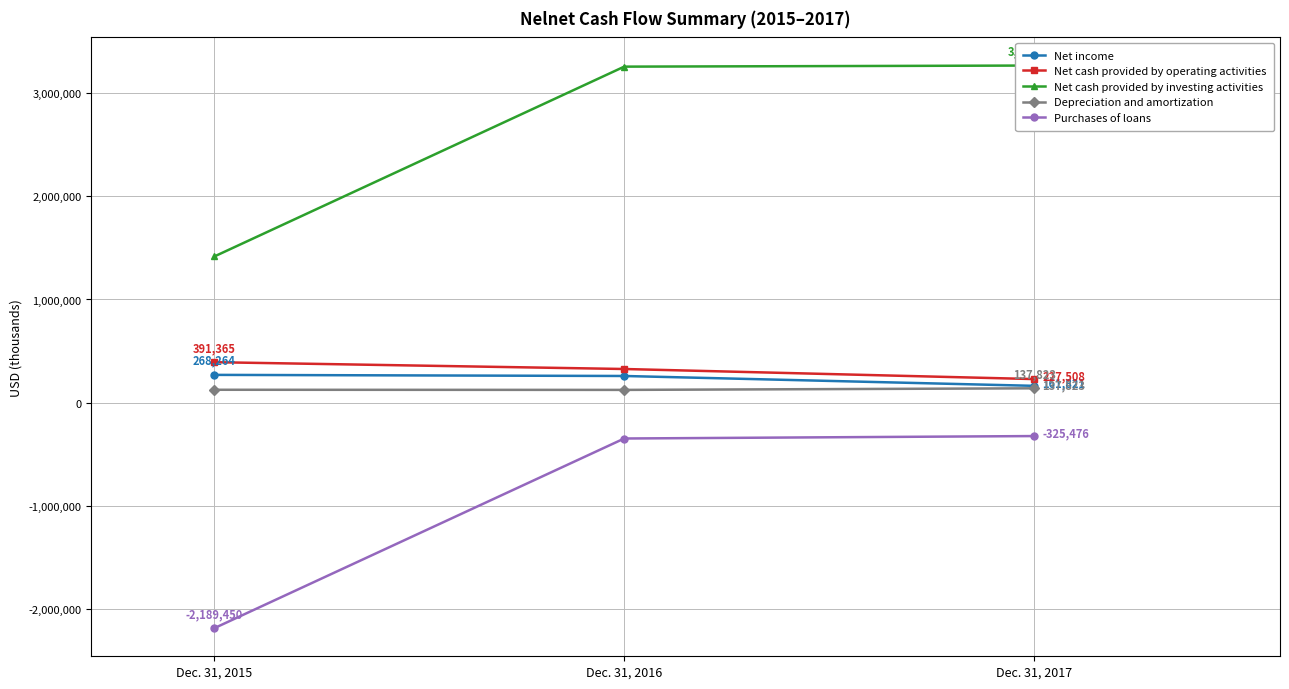

What is the lowest value of the Net cash provided by investing activities series?

1417362